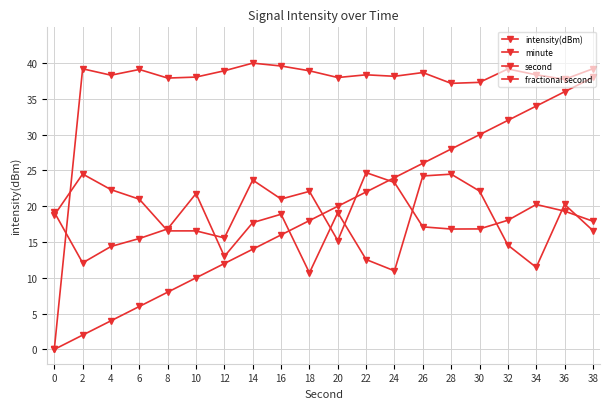

Rank the categories by intensity(dBm) value from highest to lowest.

14, 16, 38, 2, 32, 6, 12, 18, 26, 34, 22, 4, 24, 10, 20, 8, 36, 30, 28, 0